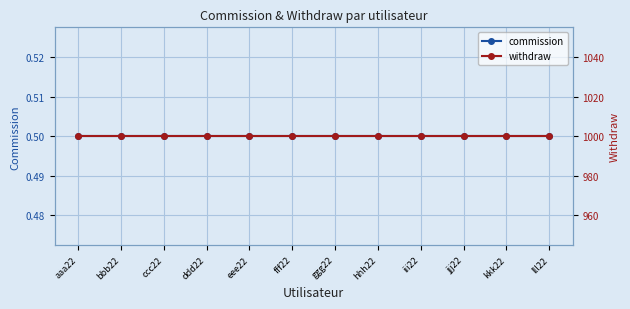

What is the sum of the withdraw values at ggg22 and aaa22?

2000.0